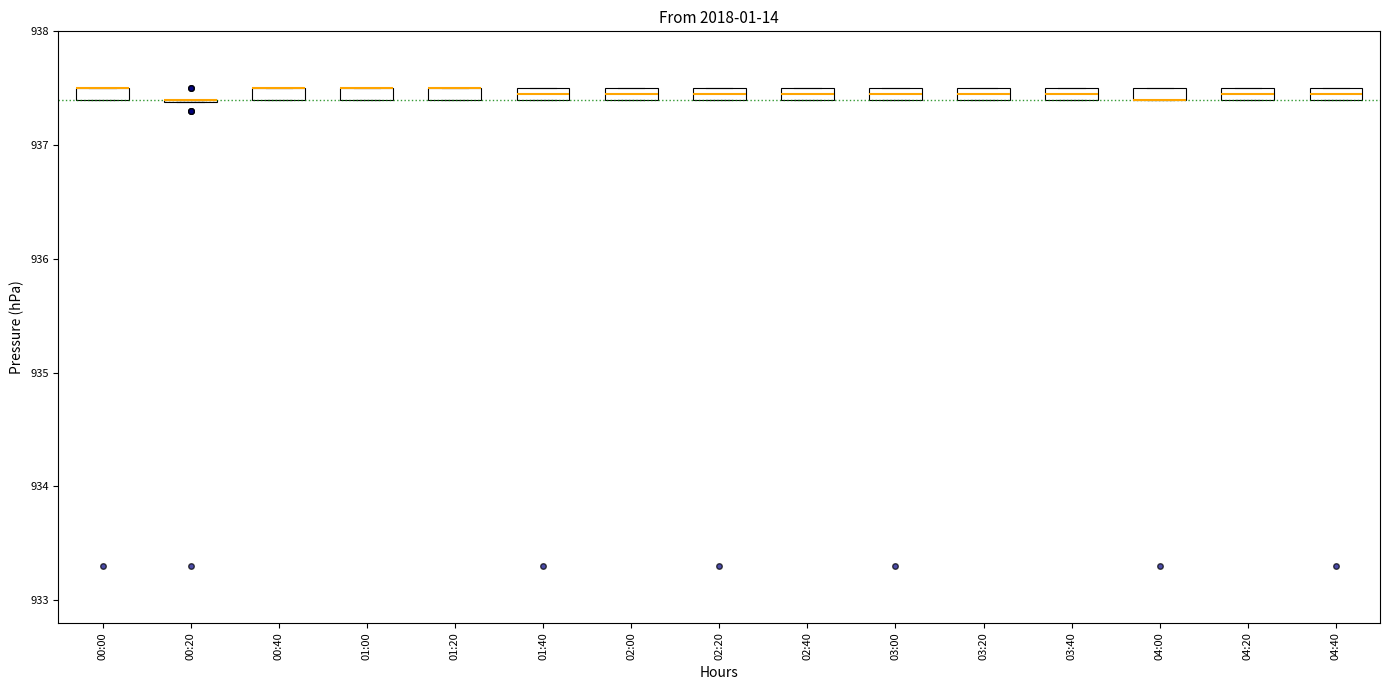

Where is the lower edge of the box for 00:00 on the y-axis? The values are not printed on the chart, so give them approximately, as read against the axis.

937.4